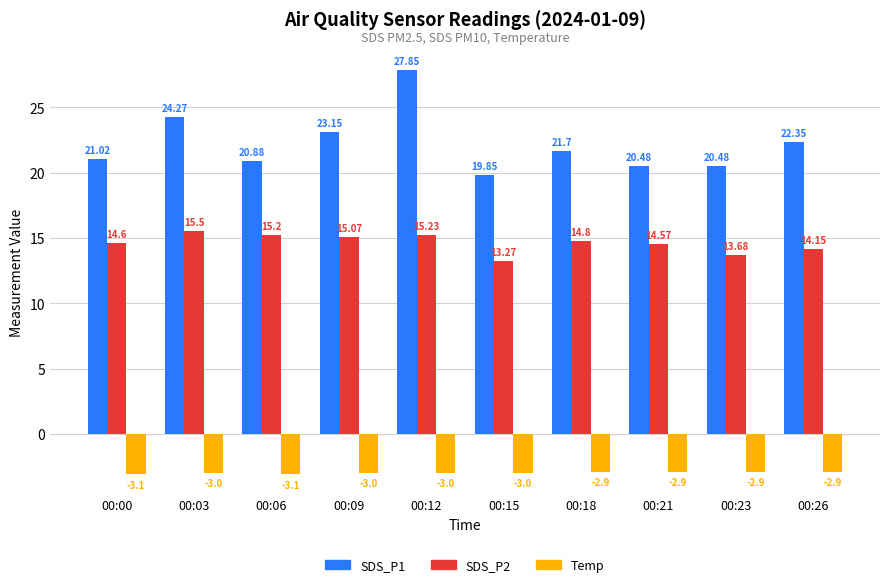

Count the Temp values in the range -3 to -2.

8